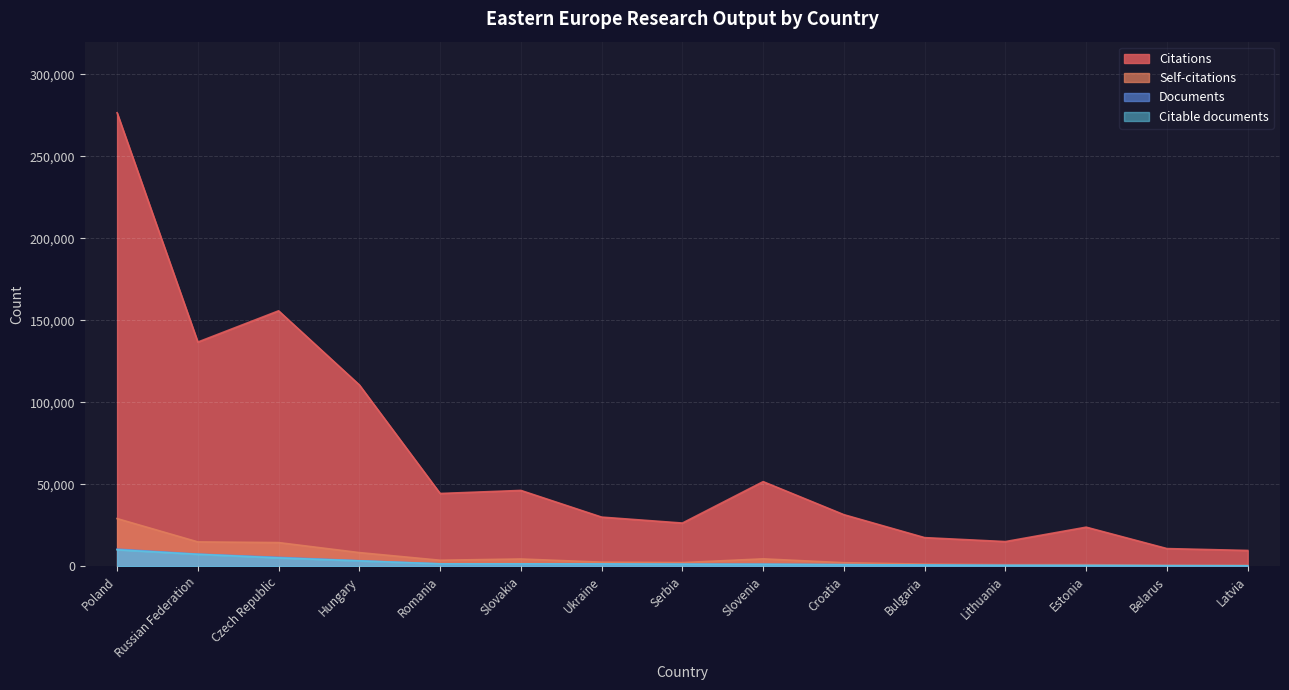

Is it true that Documents equals 354 at Slovenia?

False